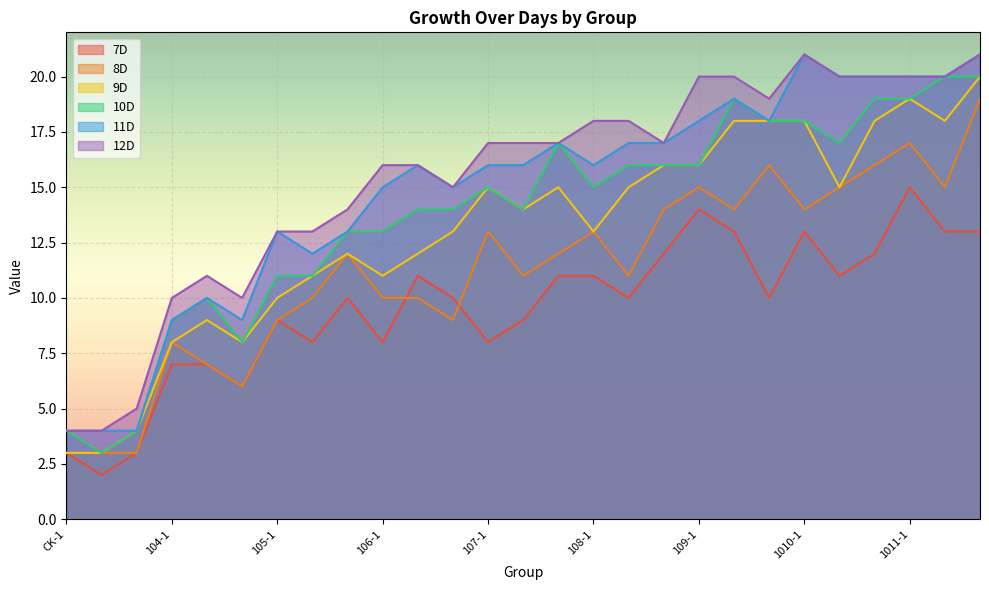

Reading left to right, transcribe all the data shown in this chart.

7D: CK-1=3	CK-2=2	CK-3=3	104-1=7	104-2=7	104-3=6	105-1=9	105-2=8	105-3=10	106-1=8	106-2=11	106-3=10	107-1=8	107-2=9	107-3=11	108-1=11	108-2=10	108-3=12	109-1=14	109-2=13	109-3=10	1010-1=13	1010-2=11	1010-3=12	1011-1=15	1011-2=13	1011-3=13
8D: CK-1=3	CK-2=3	CK-3=3	104-1=8	104-2=7	104-3=6	105-1=9	105-2=10	105-3=12	106-1=10	106-2=10	106-3=9	107-1=13	107-2=11	107-3=12	108-1=13	108-2=11	108-3=14	109-1=15	109-2=14	109-3=16	1010-1=14	1010-2=15	1010-3=16	1011-1=17	1011-2=15	1011-3=19
9D: CK-1=3	CK-2=3	CK-3=4	104-1=8	104-2=9	104-3=8	105-1=10	105-2=11	105-3=12	106-1=11	106-2=12	106-3=13	107-1=15	107-2=14	107-3=15	108-1=13	108-2=15	108-3=16	109-1=16	109-2=18	109-3=18	1010-1=18	1010-2=15	1010-3=18	1011-1=19	1011-2=18	1011-3=20
10D: CK-1=4	CK-2=3	CK-3=4	104-1=9	104-2=10	104-3=8	105-1=11	105-2=11	105-3=13	106-1=13	106-2=14	106-3=14	107-1=15	107-2=14	107-3=17	108-1=15	108-2=16	108-3=16	109-1=16	109-2=19	109-3=18	1010-1=18	1010-2=17	1010-3=19	1011-1=19	1011-2=20	1011-3=20
11D: CK-1=4	CK-2=4	CK-3=4	104-1=9	104-2=10	104-3=9	105-1=13	105-2=12	105-3=13	106-1=15	106-2=16	106-3=15	107-1=16	107-2=16	107-3=17	108-1=16	108-2=17	108-3=17	109-1=18	109-2=19	109-3=18	1010-1=21	1010-2=20	1010-3=20	1011-1=20	1011-2=20	1011-3=21
12D: CK-1=4	CK-2=4	CK-3=5	104-1=10	104-2=11	104-3=10	105-1=13	105-2=13	105-3=14	106-1=16	106-2=16	106-3=15	107-1=17	107-2=17	107-3=17	108-1=18	108-2=18	108-3=17	109-1=20	109-2=20	109-3=19	1010-1=21	1010-2=20	1010-3=20	1011-1=20	1011-2=20	1011-3=21